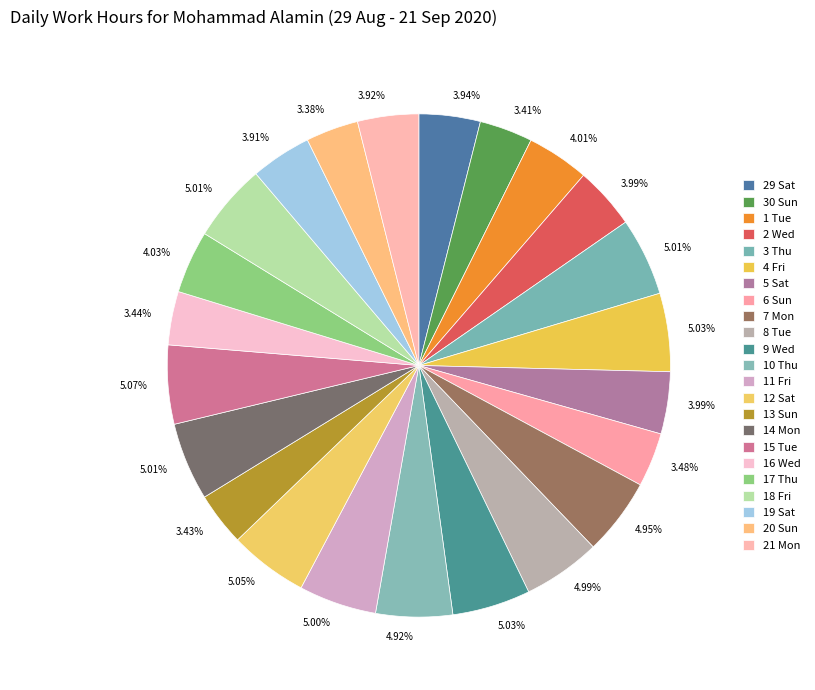

Count the number of slices in the pie.

23